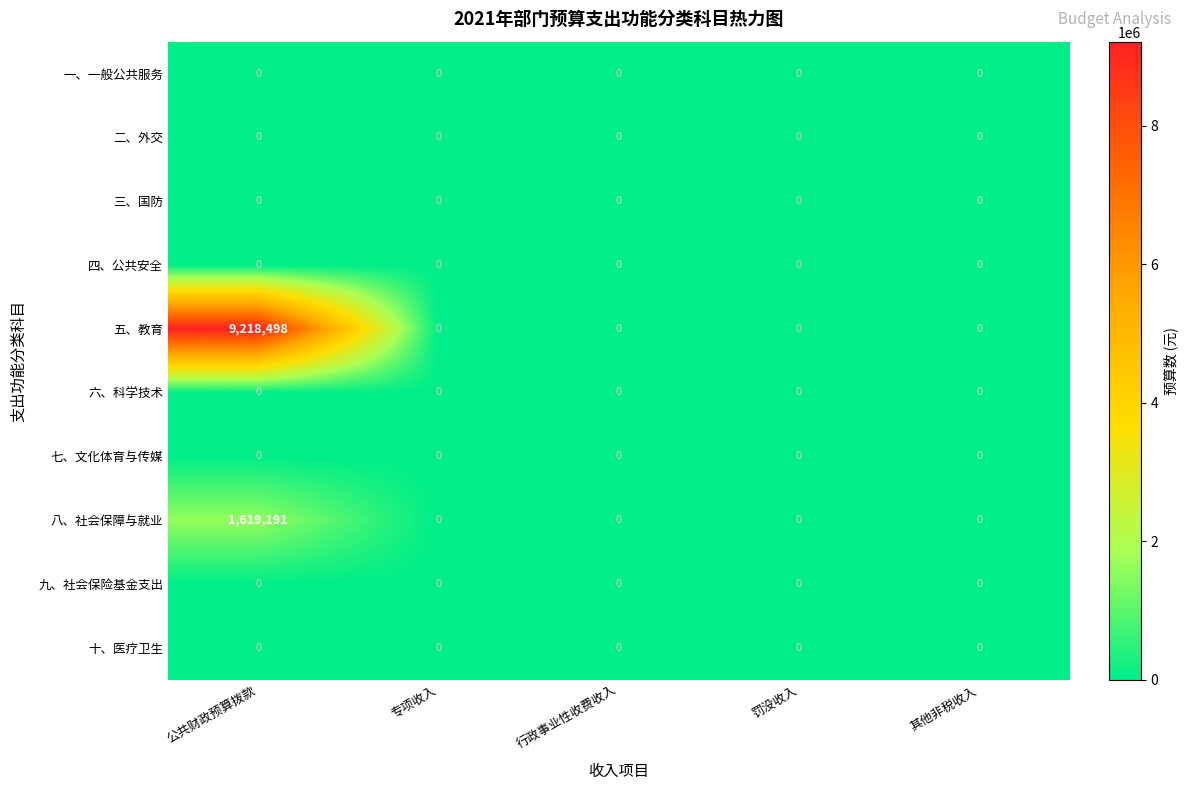

True or false: 七、文化体育与传媒 has a value of 0 at 公共财政预算拨款.

True